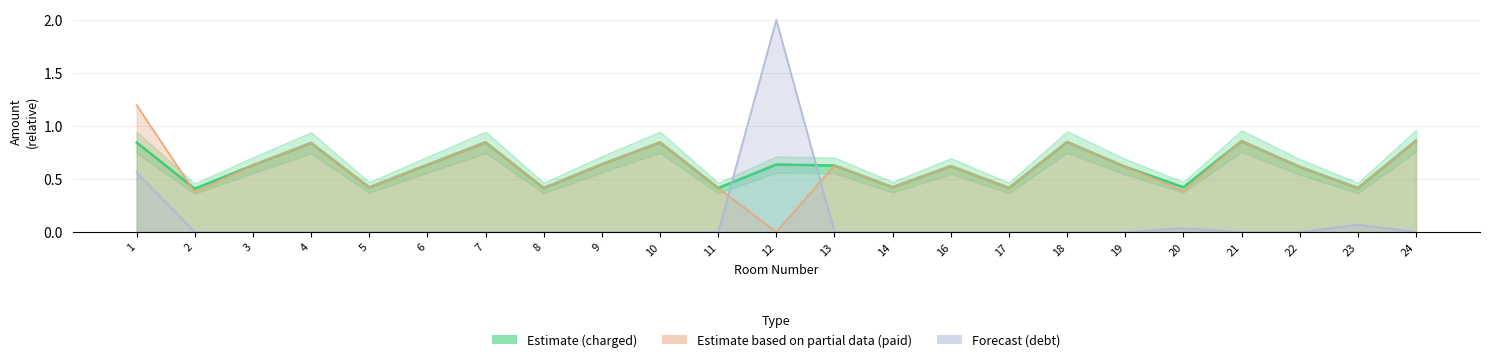

Is it true that charged equals 0.4 at 19?

False